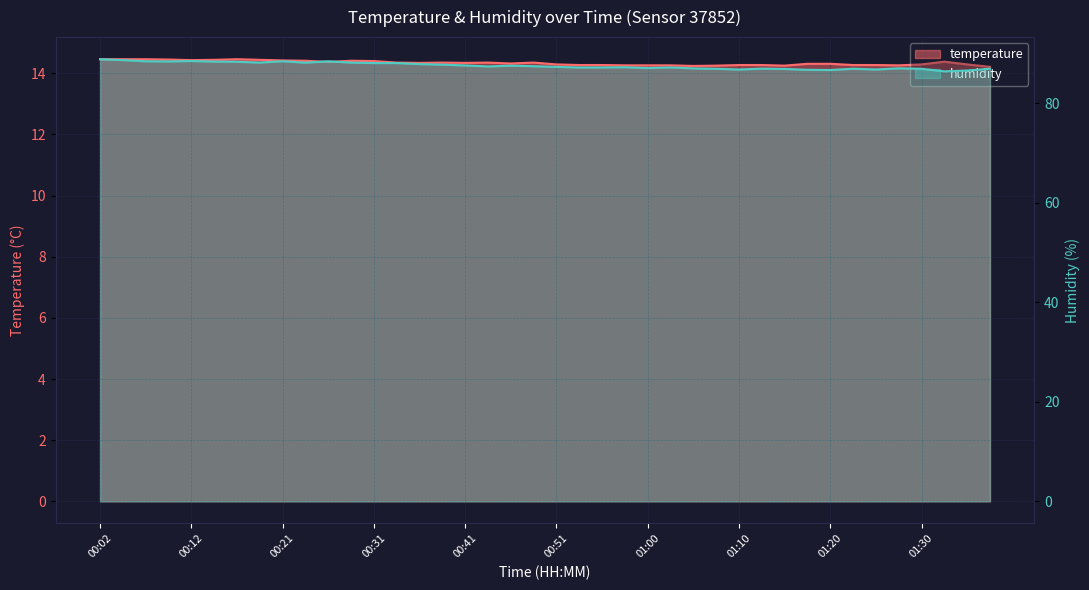

Which series has the widest spread of values?

humidity